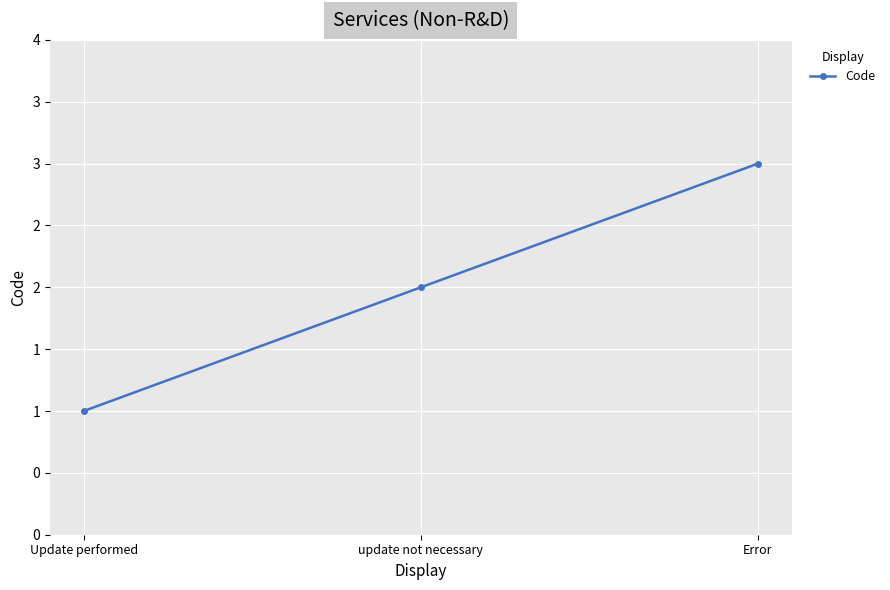

List the labels in order of value, smallest first.

Update performed, update not necessary, Error